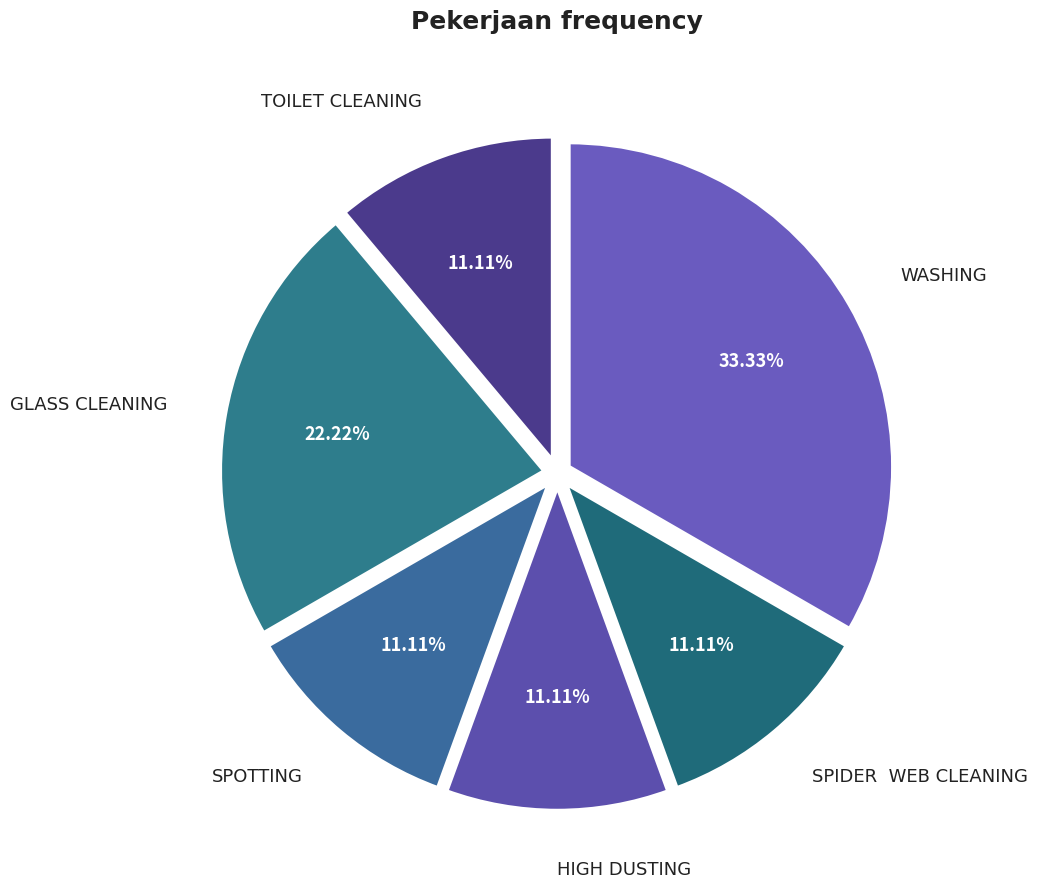

How many slices are in this pie chart?

6